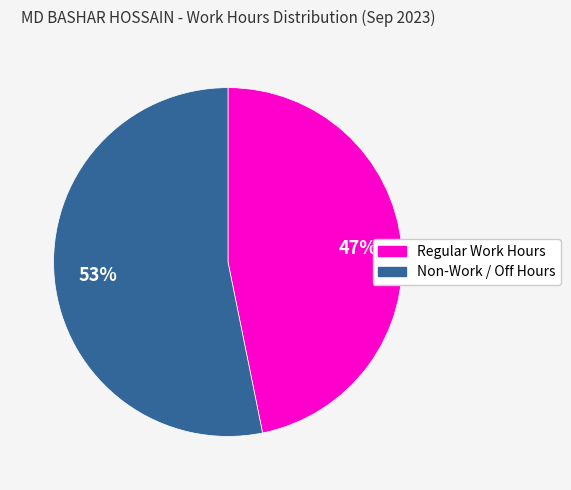

Is there any slice that represents more than half of the pie?

Yes